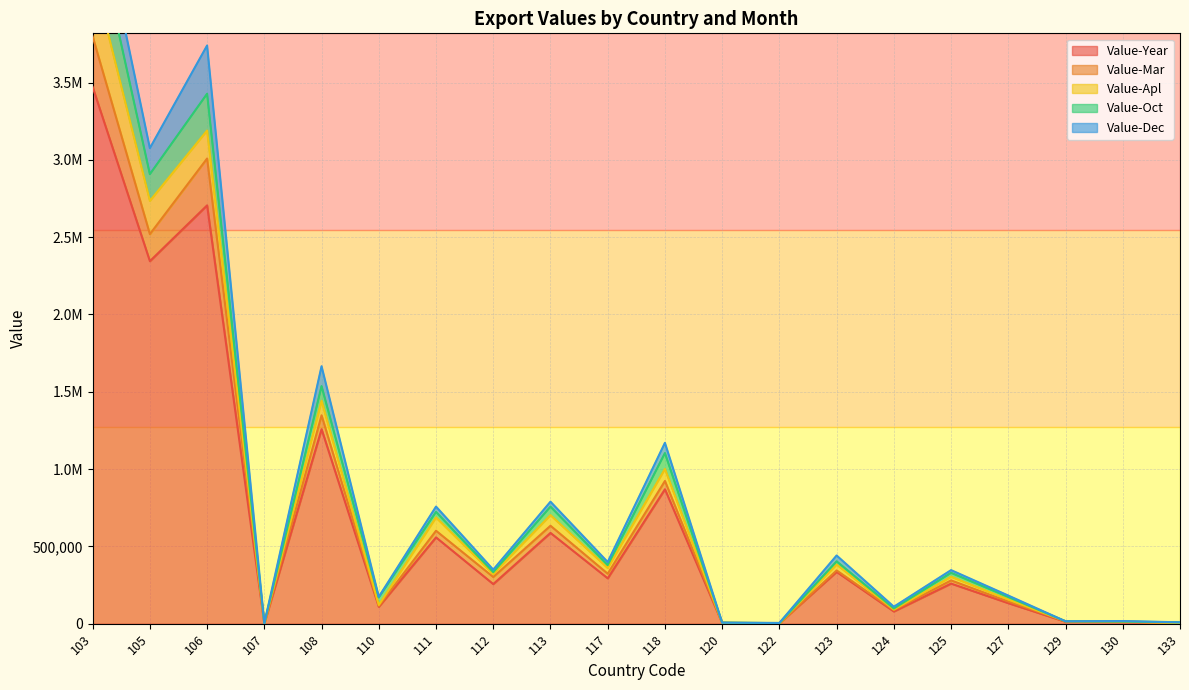

The value of Value-Year at 125 is 259408. True or false?

True